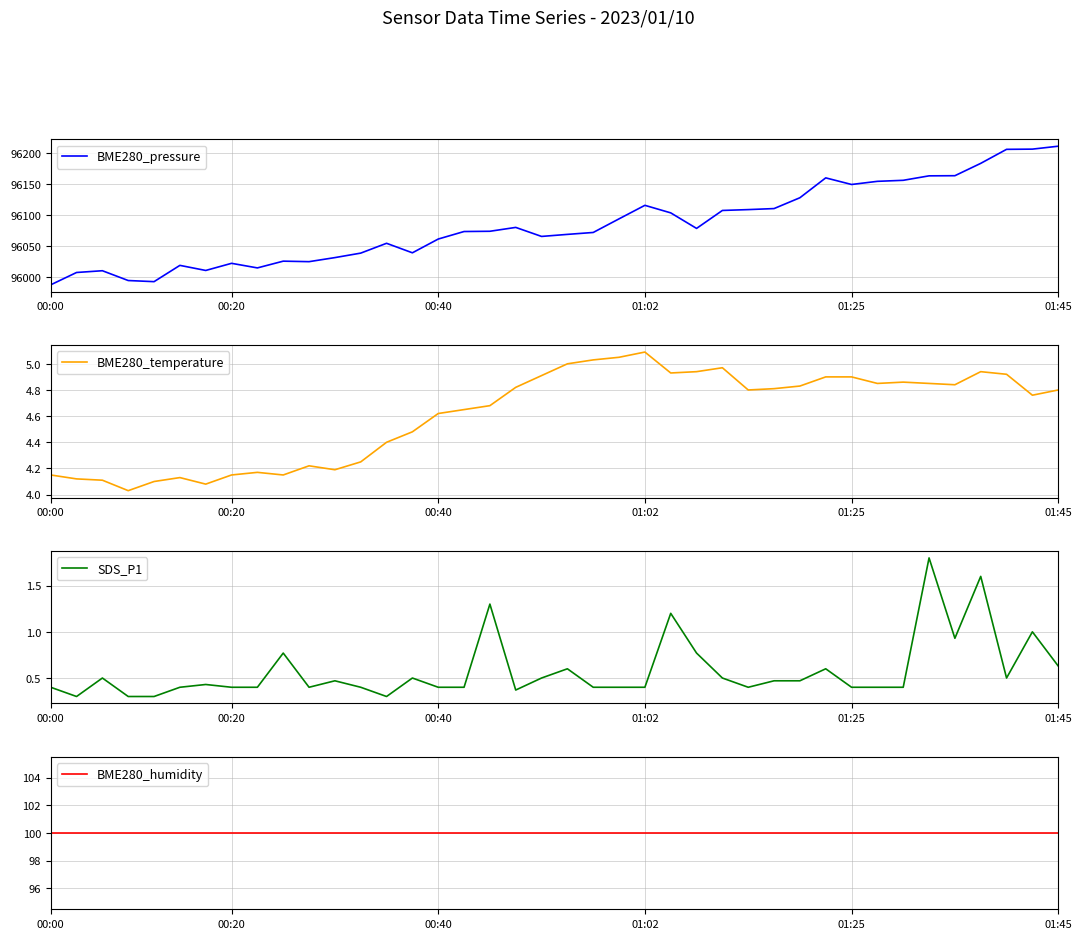

What is the total value across all series at 25?

96183.9